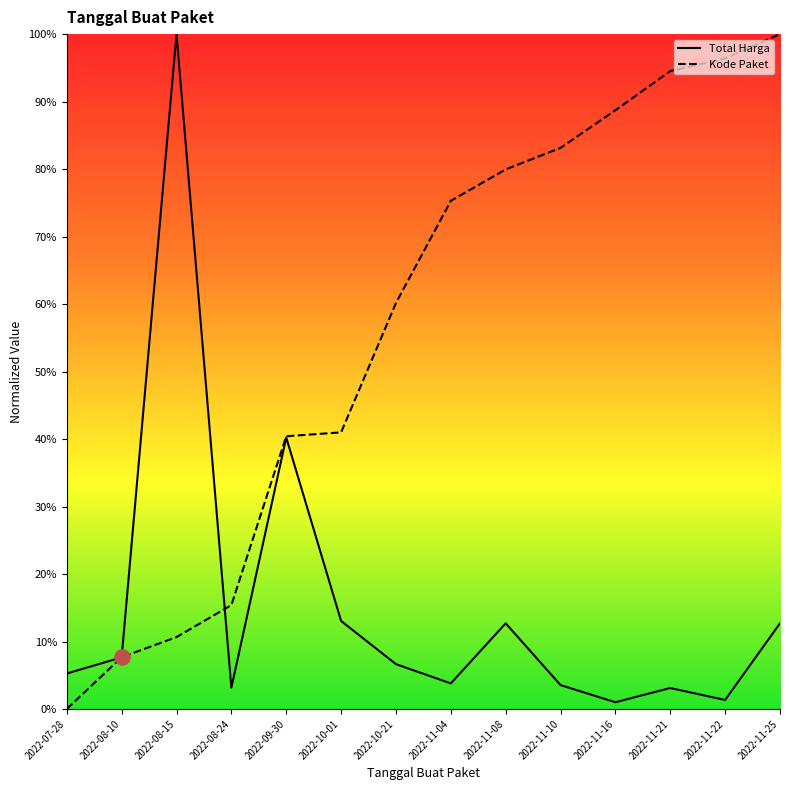

What is the total value across all series at 2022-08-24?

0.2